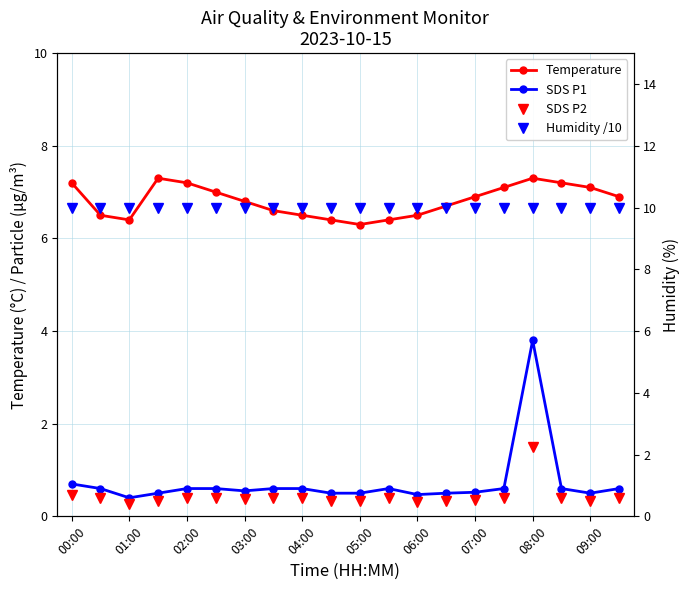

True or false: Humidity /10 has a value of 10.0 at 03:00.

True